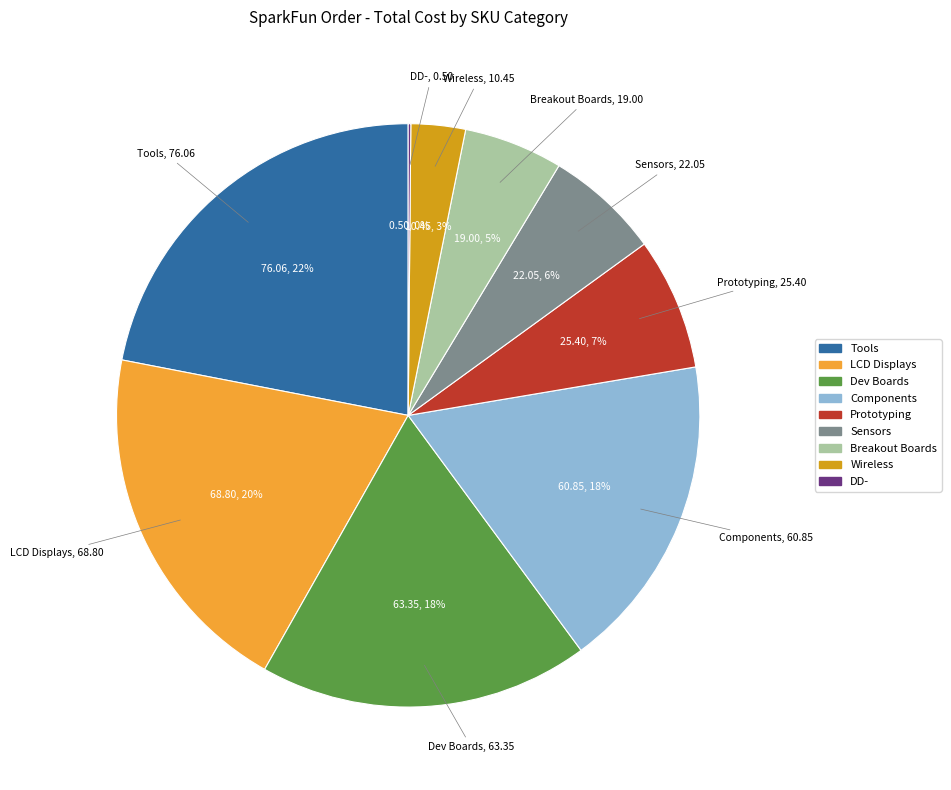

Does any single category account for the majority?

No